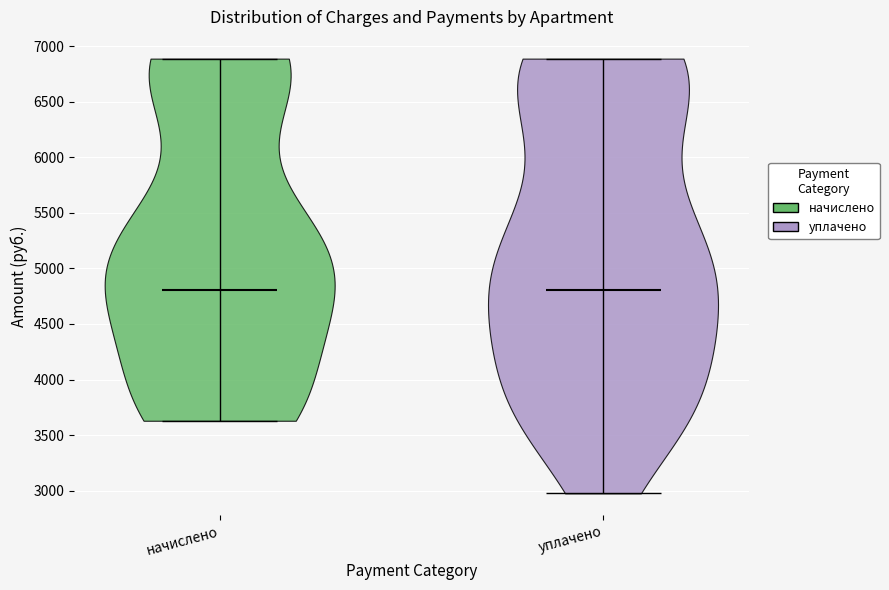

Reading left to right, read every violin against the y-axis: where its median line is, and the lowest and highest points it reaches. The values are not printed on the chart, so give them approximately, as read against the axis.

начислено: median line 4800, lowest point 3650, highest point 6900
уплачено: median line 4800, lowest point 2950, highest point 6900